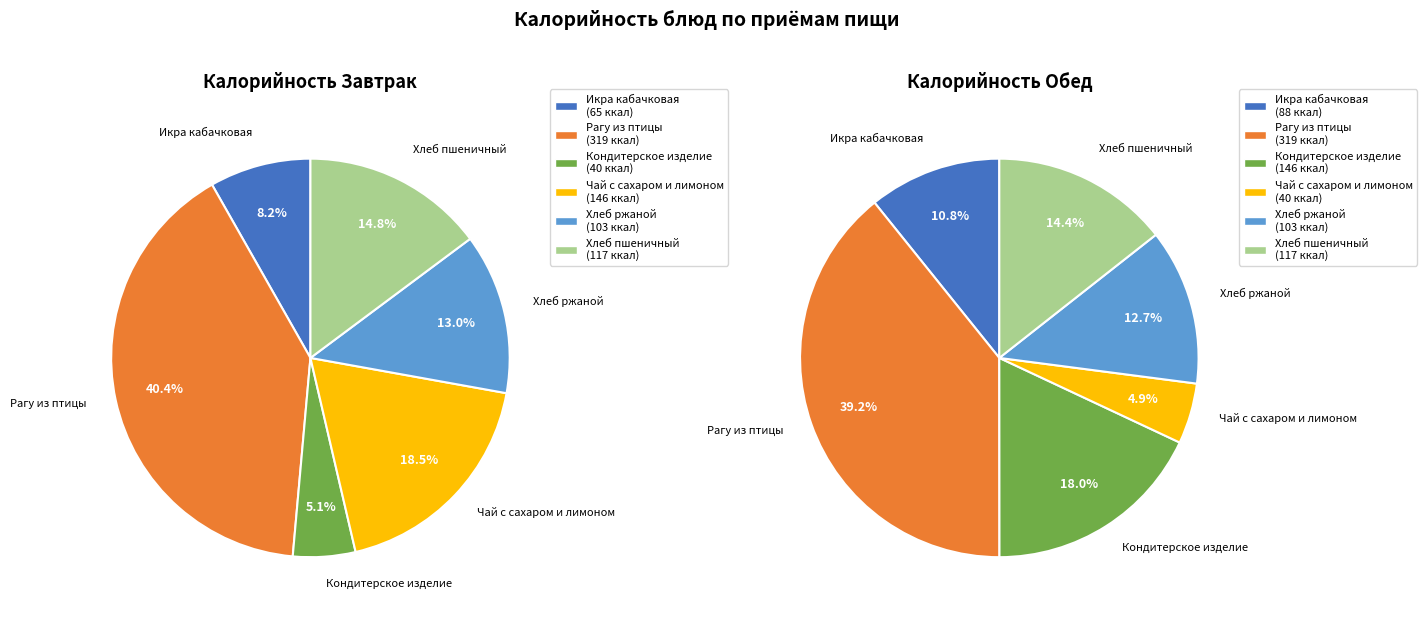

What percentage do Хлеб пшеничный and Хлеб ржаной together represent?

27.8%